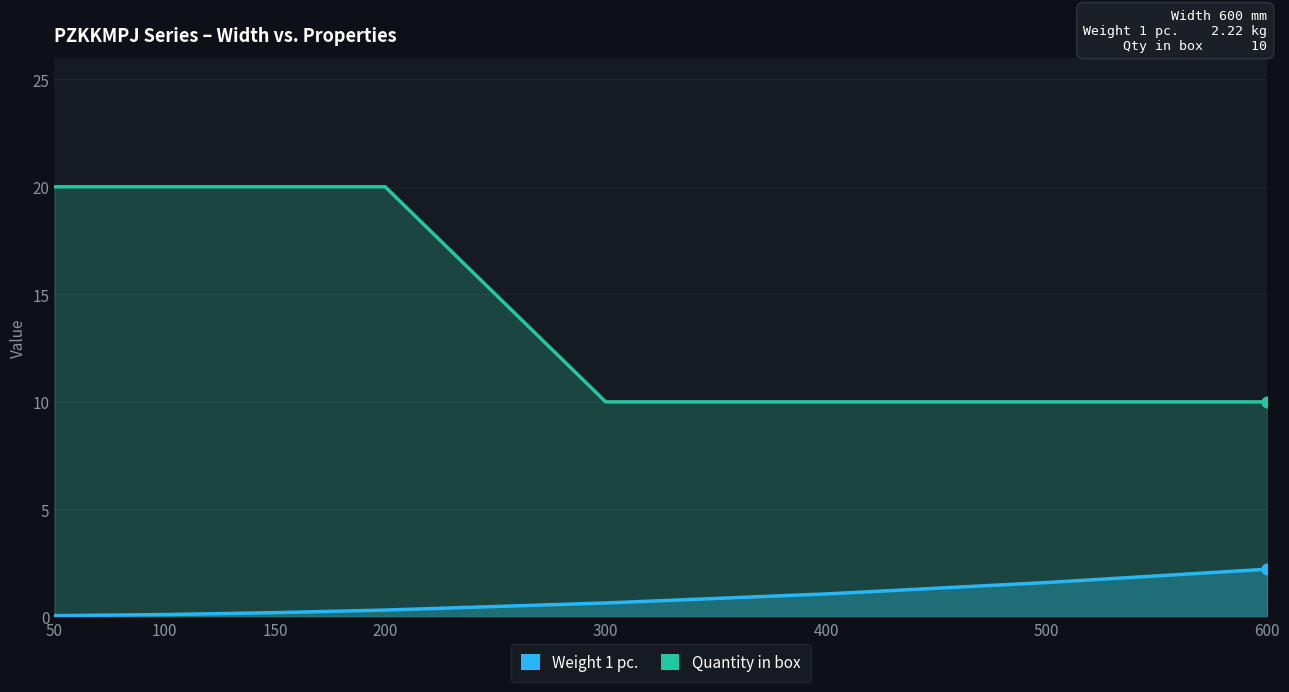

What is the total value across all series at 600?

12.2